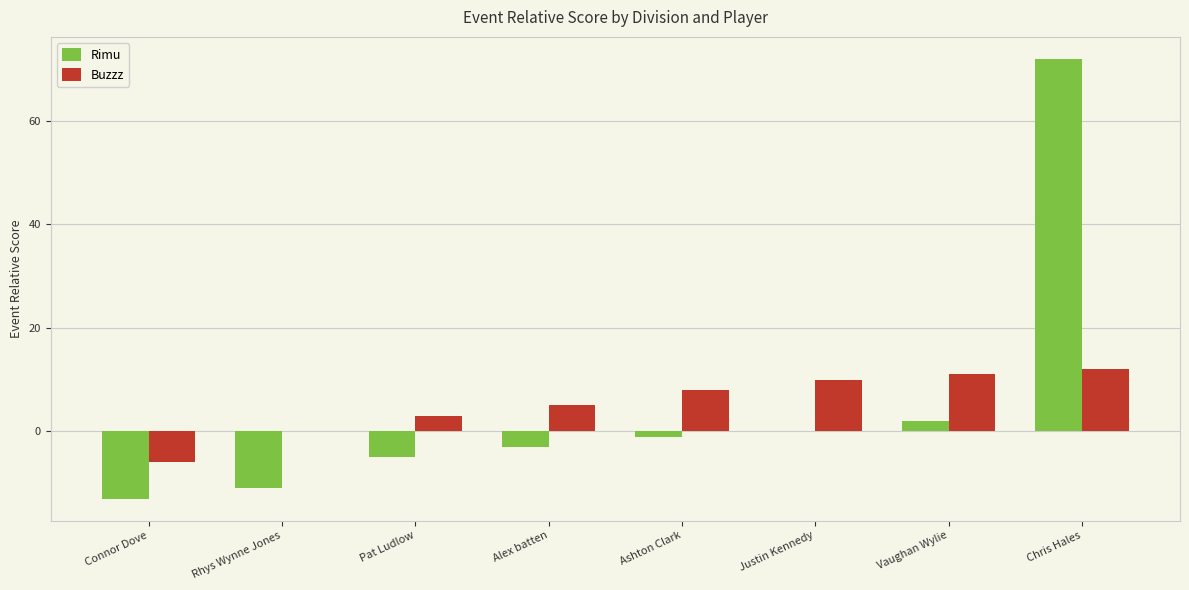

At which category is the sum across all series the highest?

Chris Hales